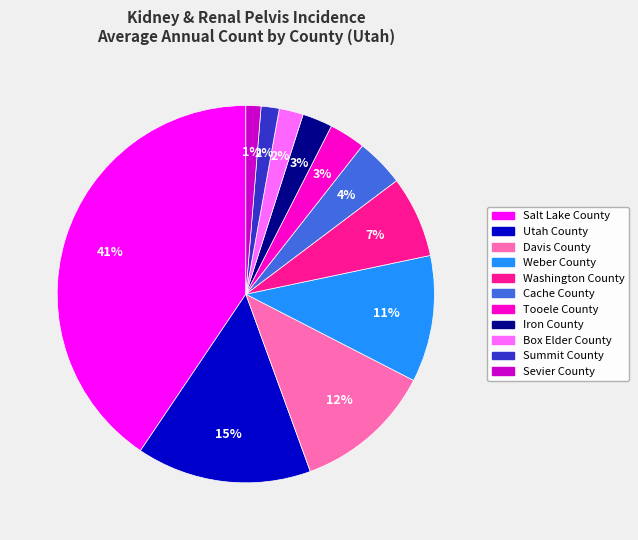

Approximately how many times larger is the value at Davis County compared to Washington County?

1.7